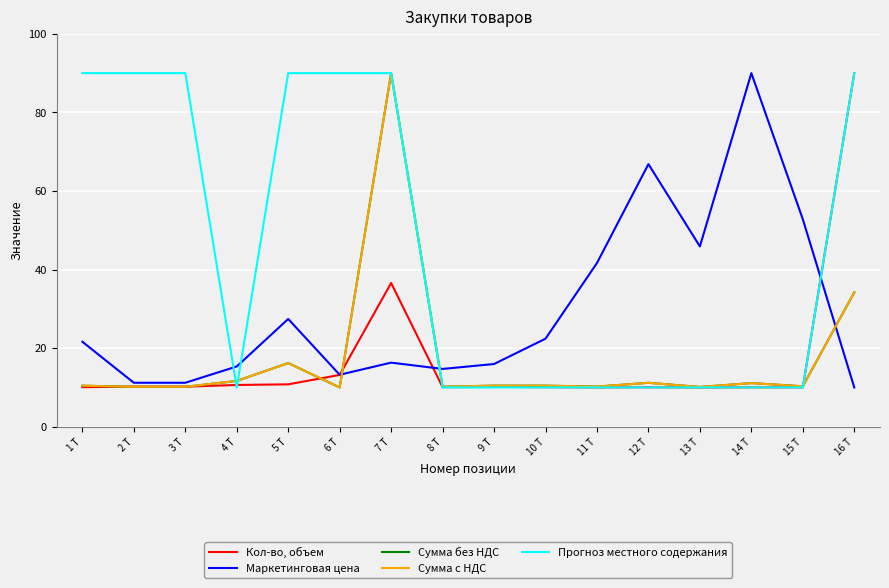

What is the difference between the highest and lowest values at 8 Т?

4.7